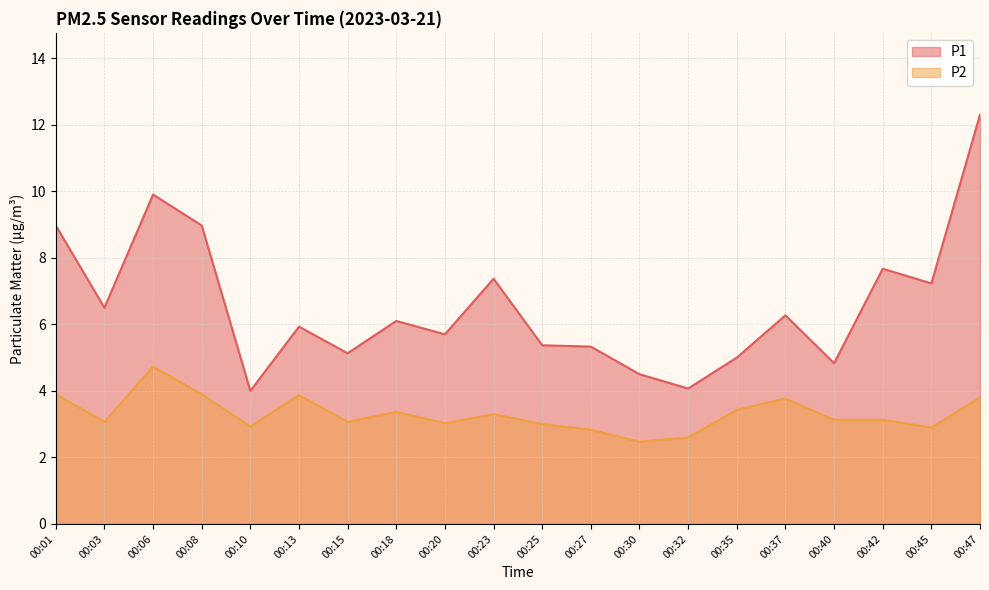

True or false: P1 and P2 cross at least once.

False